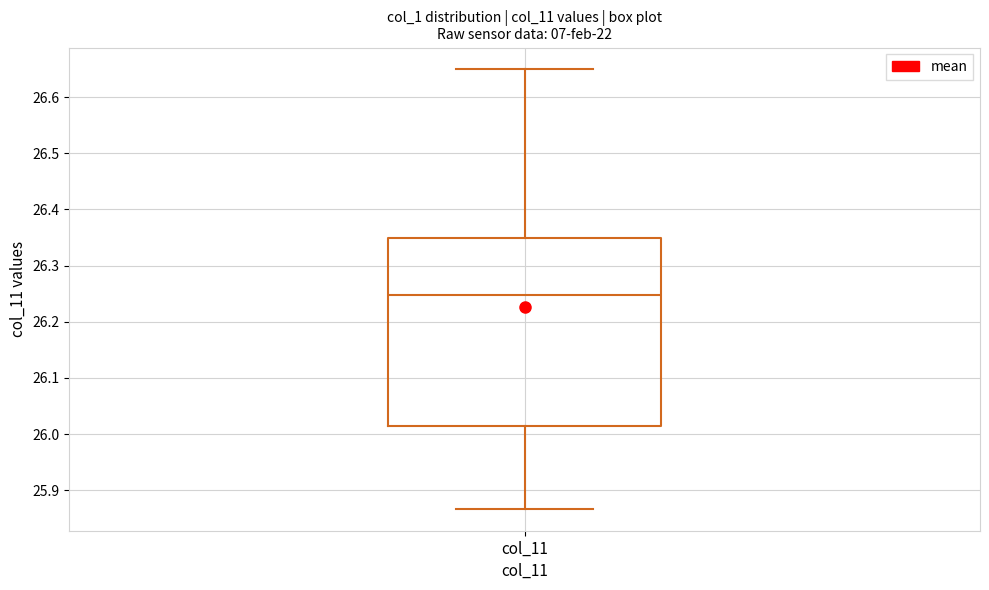

Transcribe this box plot: give where the median line is, the range the box spans, and where the two whiskers end, as read against the y-axis. The values are not printed on the chart, so give them approximately, as read against the axis.

median 26.25, box 26.01 to 26.35, whiskers 25.87 to 26.65